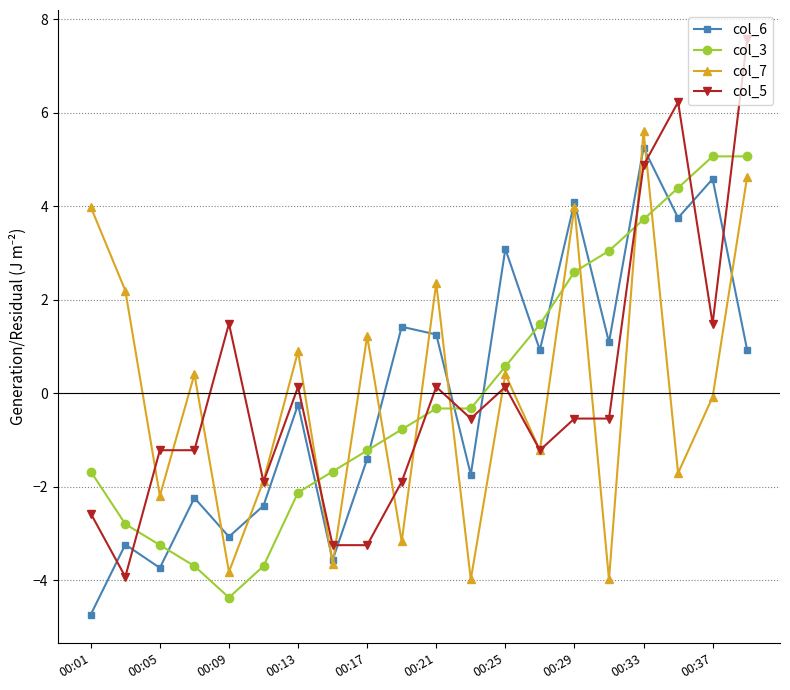

What is the difference between the second highest and second lowest values in the col_6 series?

8.3